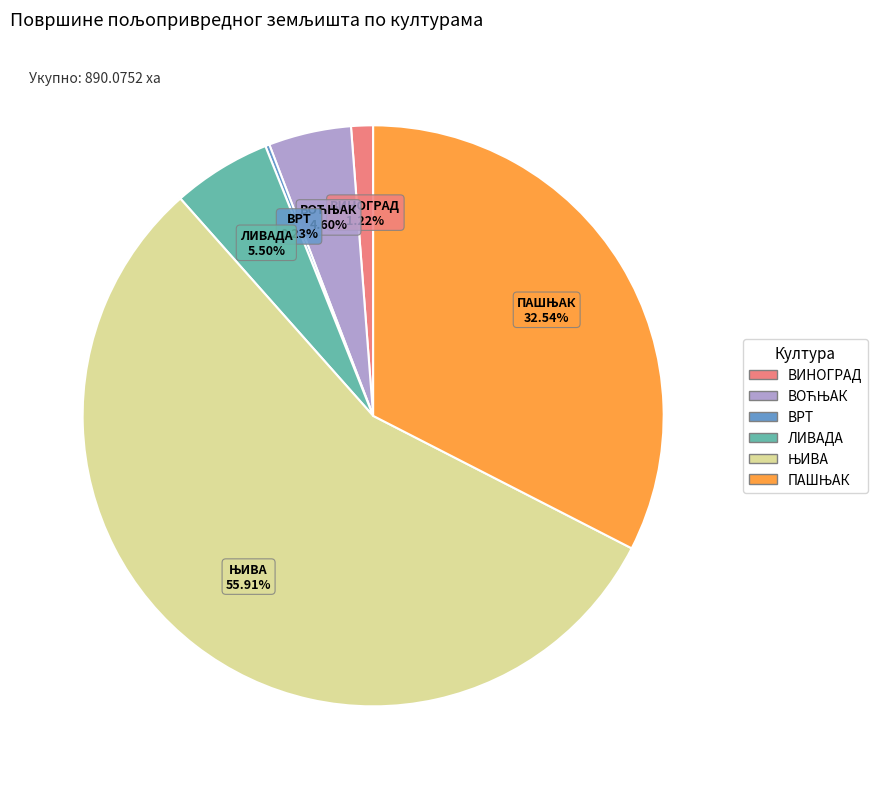

Does any single category account for the majority?

Yes